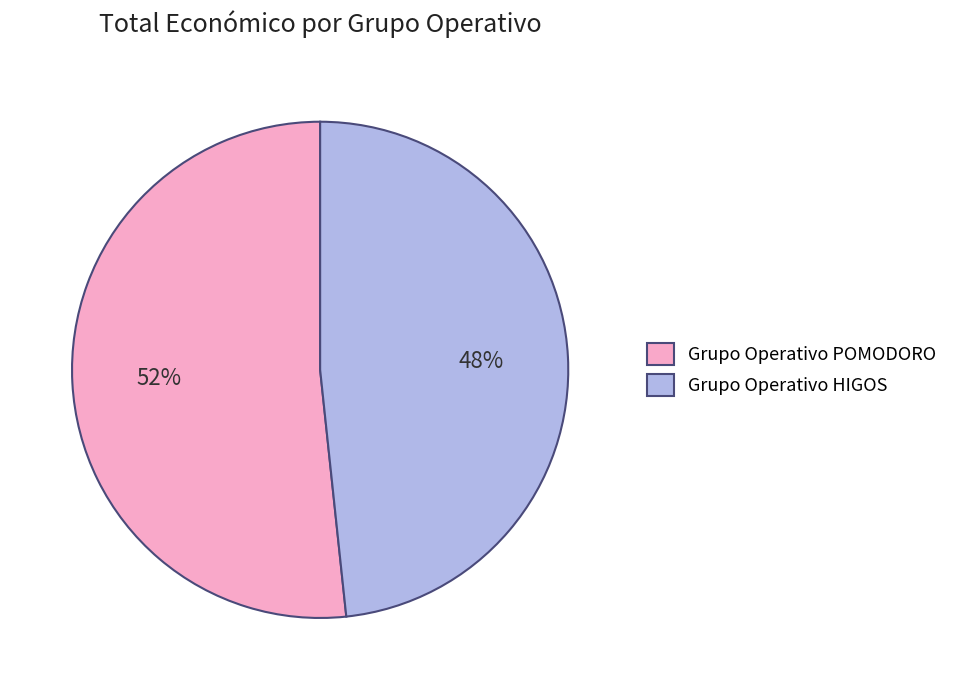

To the nearest percent, what portion does Grupo Operativo HIGOS represent?

48%